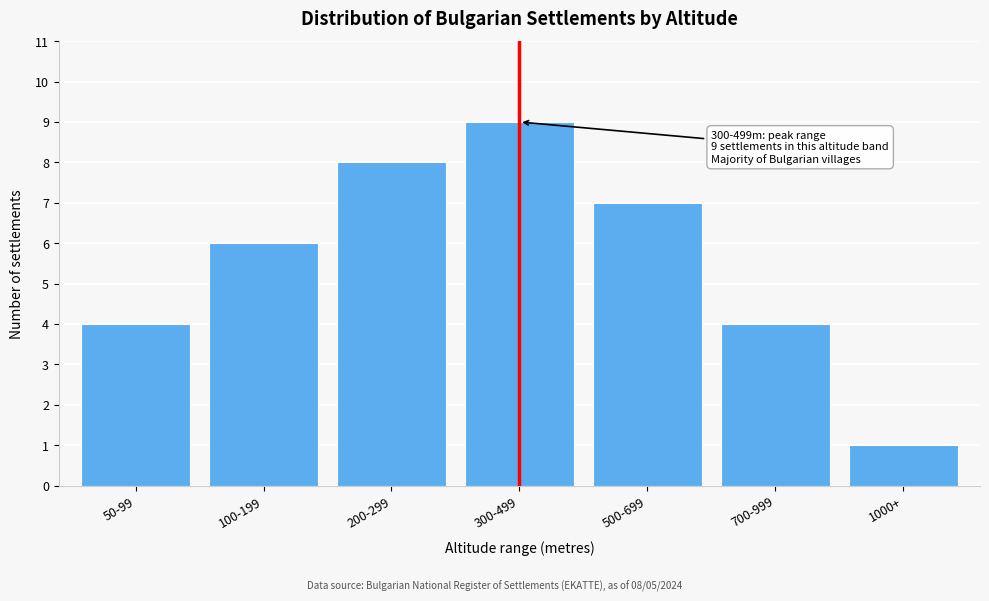

Reading left to right, list all the values displayed in this chart.

50-99=4	100-199=6	200-299=8	300-499=9	500-699=7	700-999=4	1000+=1